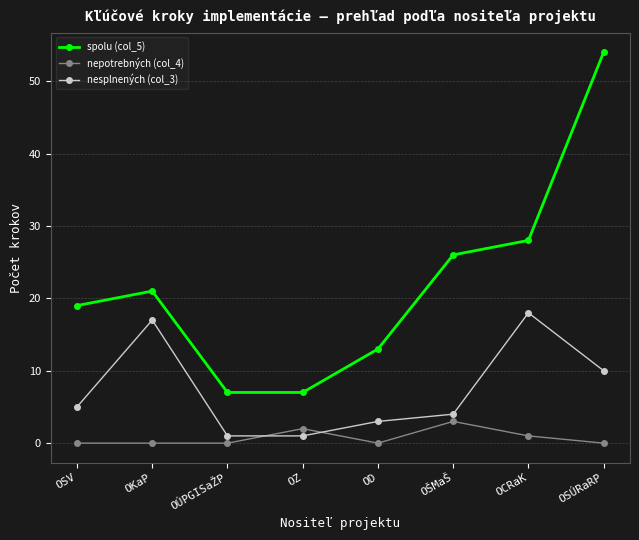

What is the greatest value displayed?

54